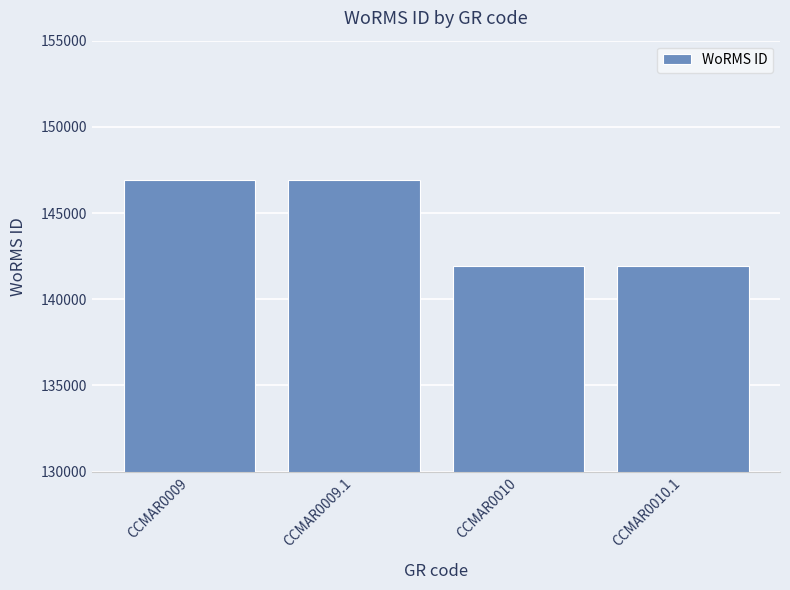

Reading left to right, extract all data points from this chart.

146900	146900	141907	141907